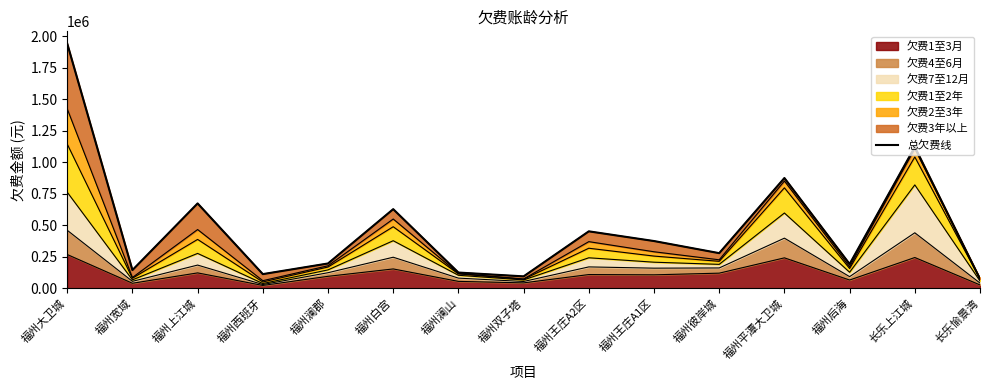

Reading left to right, transcribe all the data shown in this chart.

1941530.4	144490.4	673270.6	112417.5	196813.3	627801.9	124803.0	94496.4	451822.1	374815.2	278724.1	874883.5	192563.2	1121228.6	74581.2